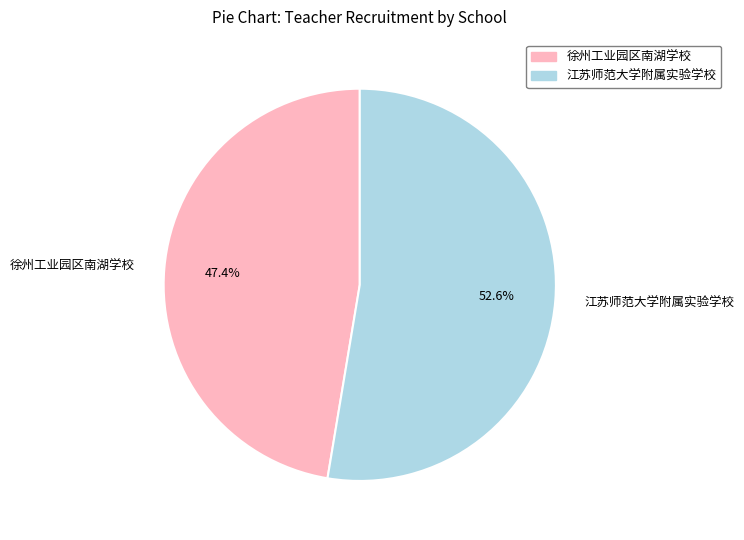

To the nearest percent, what is the difference between the 江苏师范大学附属实验学校 and 徐州工业园区南湖学校 slice percentages?

5%